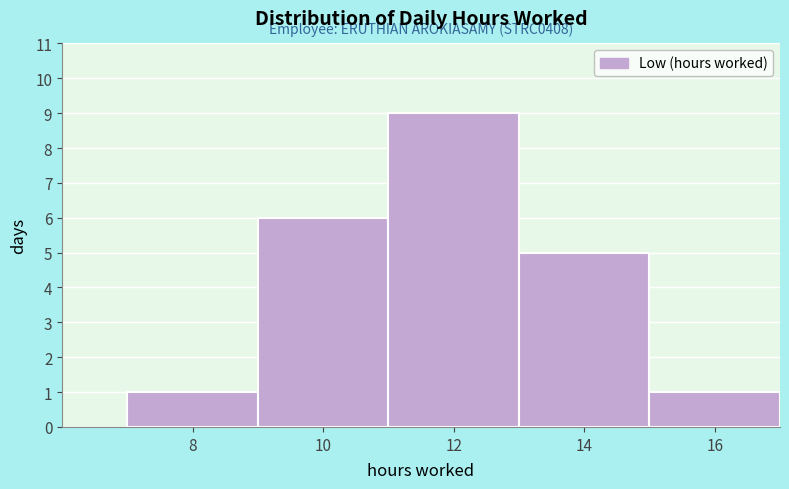

Which range on the x-axis has the tallest bar?

11 to 13